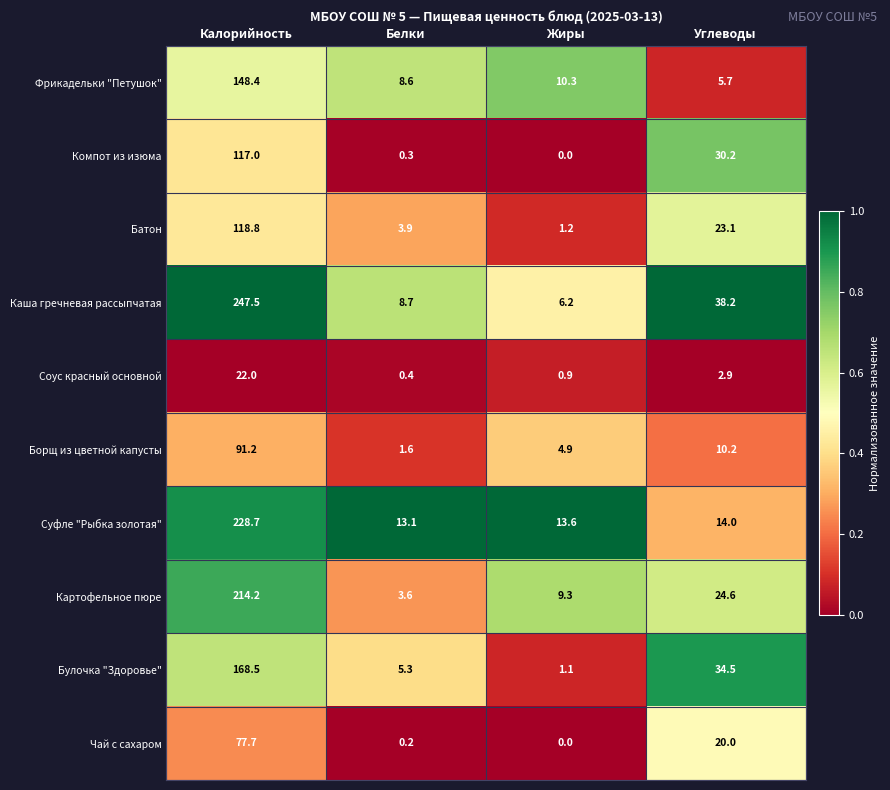

What is the total value across all series at Калорийность?

1434.0